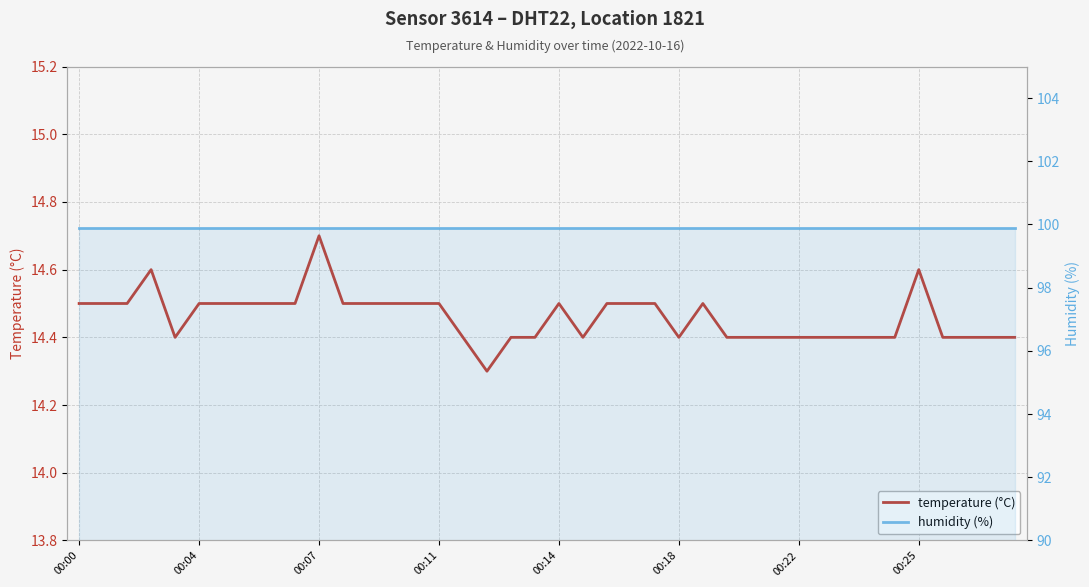

Between 24 and 35, which is larger?

35